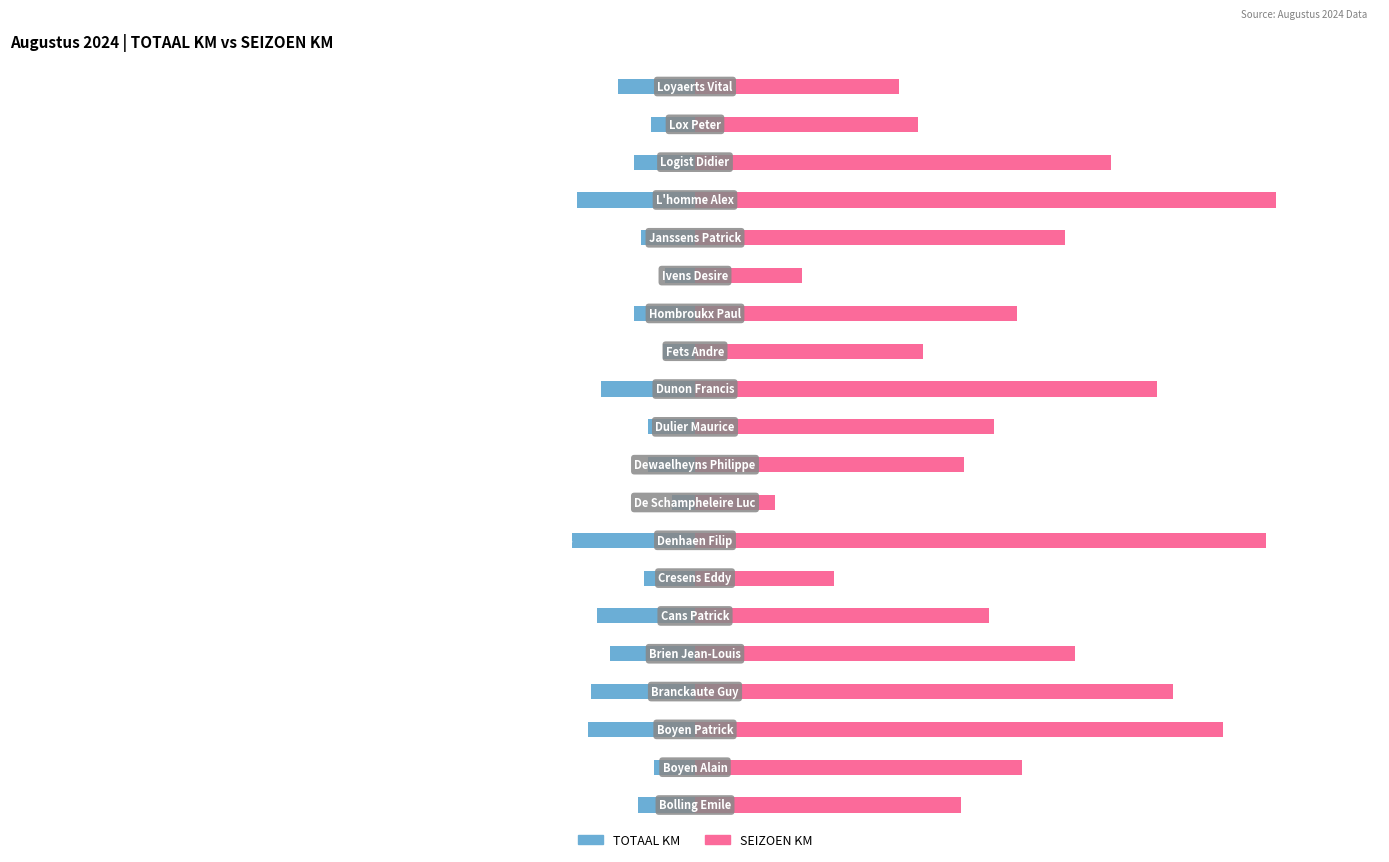

What are all the series names shown in the legend?

TOTAAL KM, SEIZOEN KM